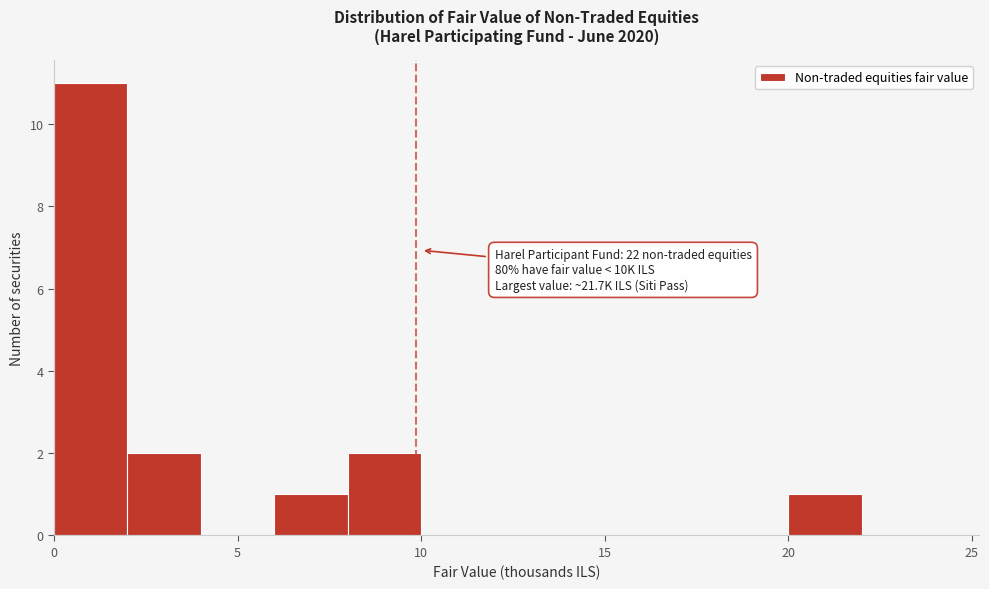

Which range on the x-axis has the tallest bar?

0 to 2